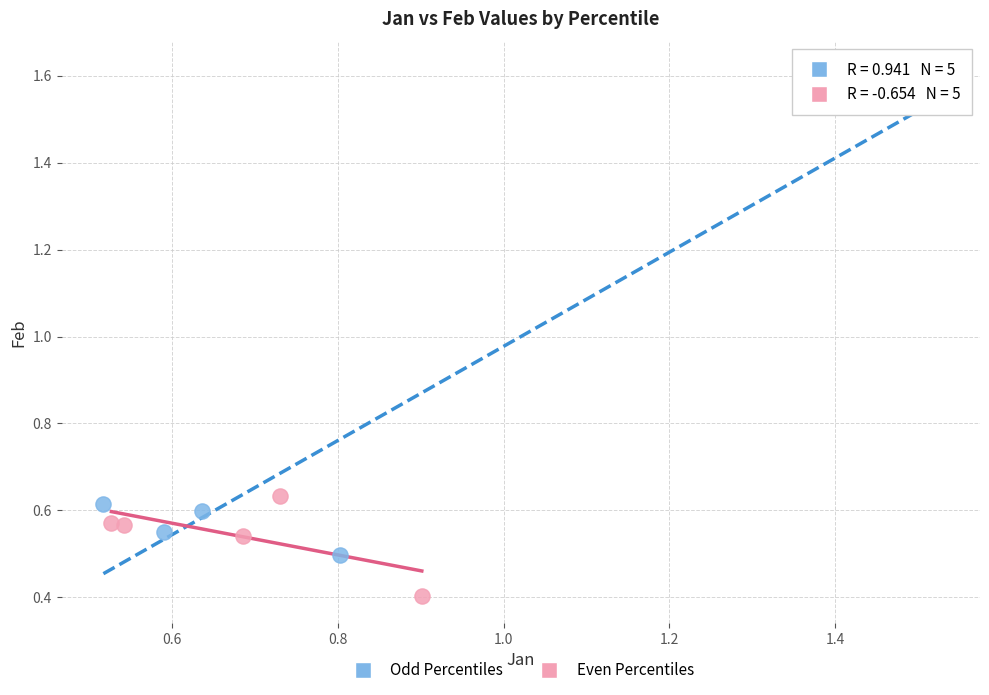

Which series reaches the maximum Y coordinate?

Odd Percentiles